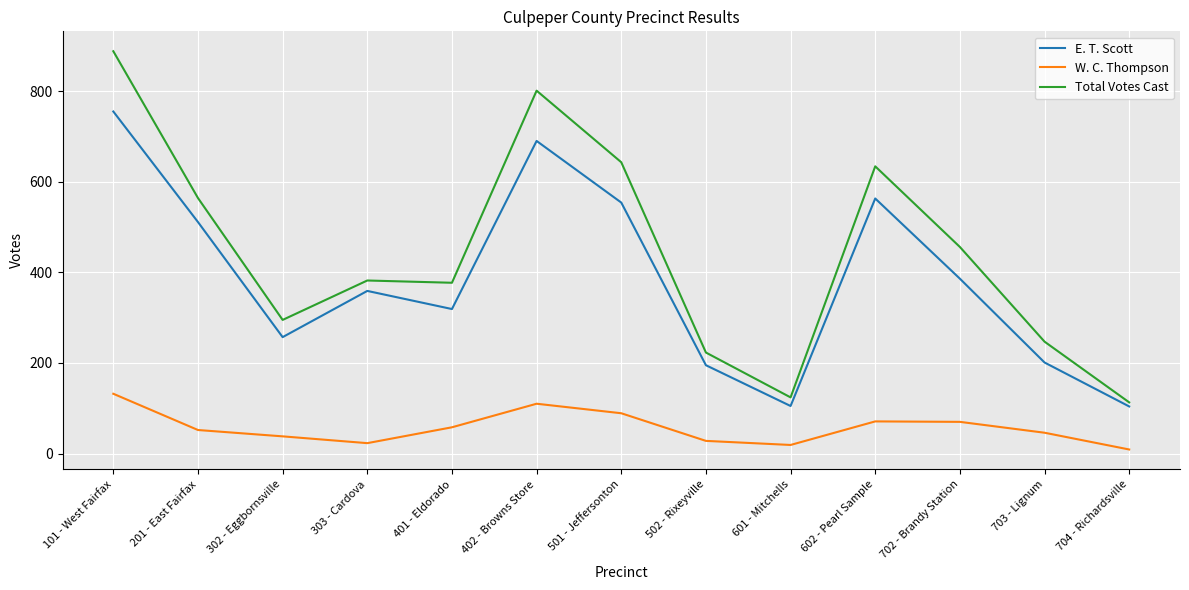

True or false: W. C. Thompson has more than 1 interior local peaks.

True